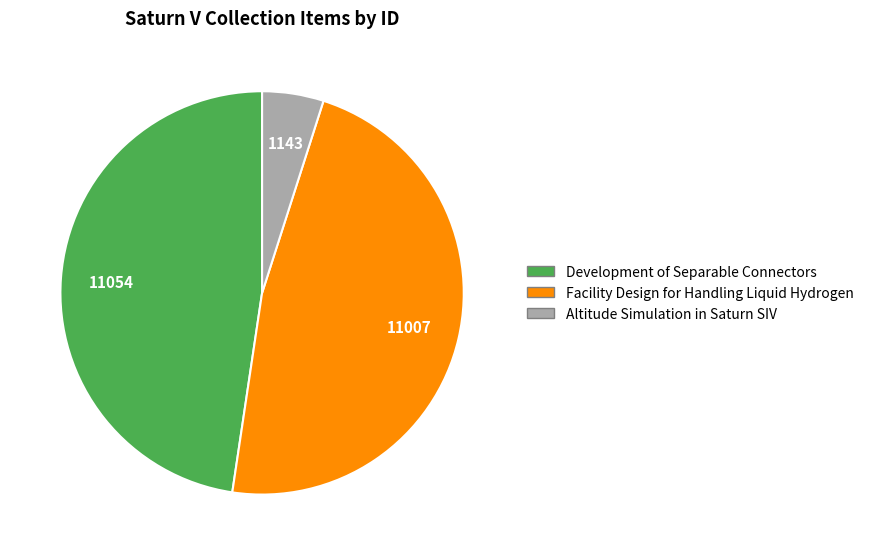

Is it true that Facility Design for Handling Liquid Hydrogen is 36% of the pie?

False